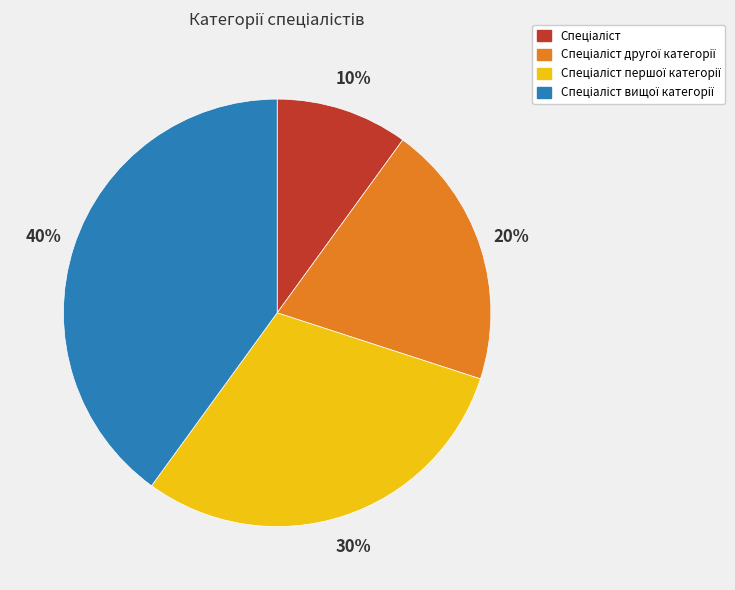

Is there a majority slice in this chart?

No